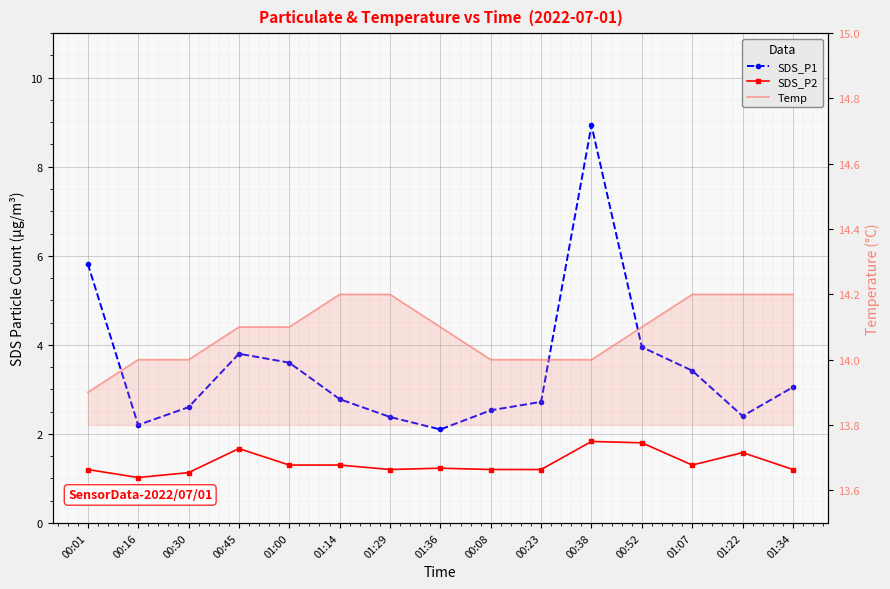

What is the sum of all SDS_P1 values?

52.3